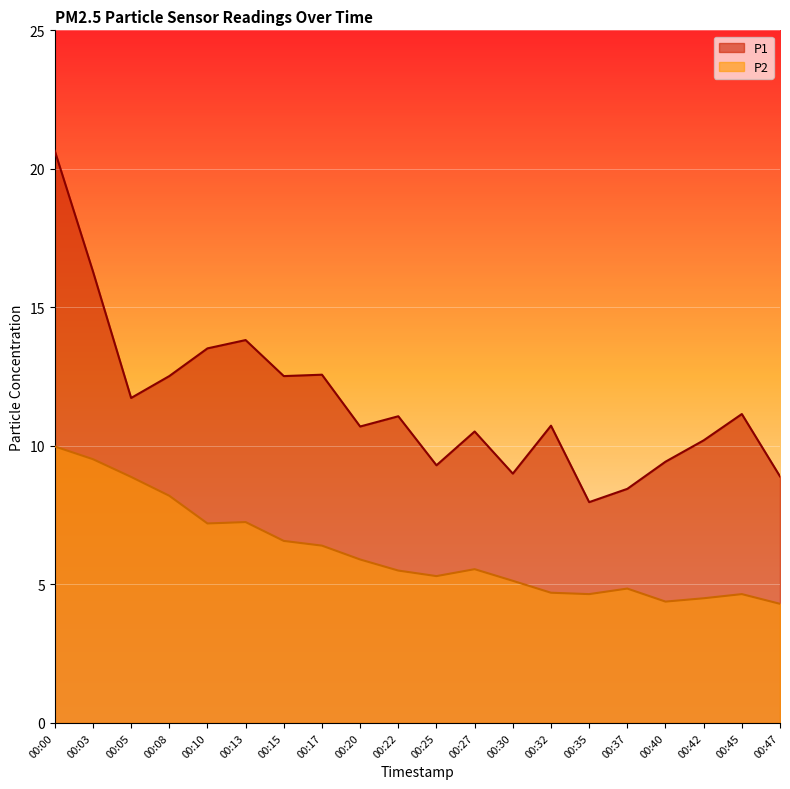

Which has a higher value, 00:47 or 00:30?

00:30